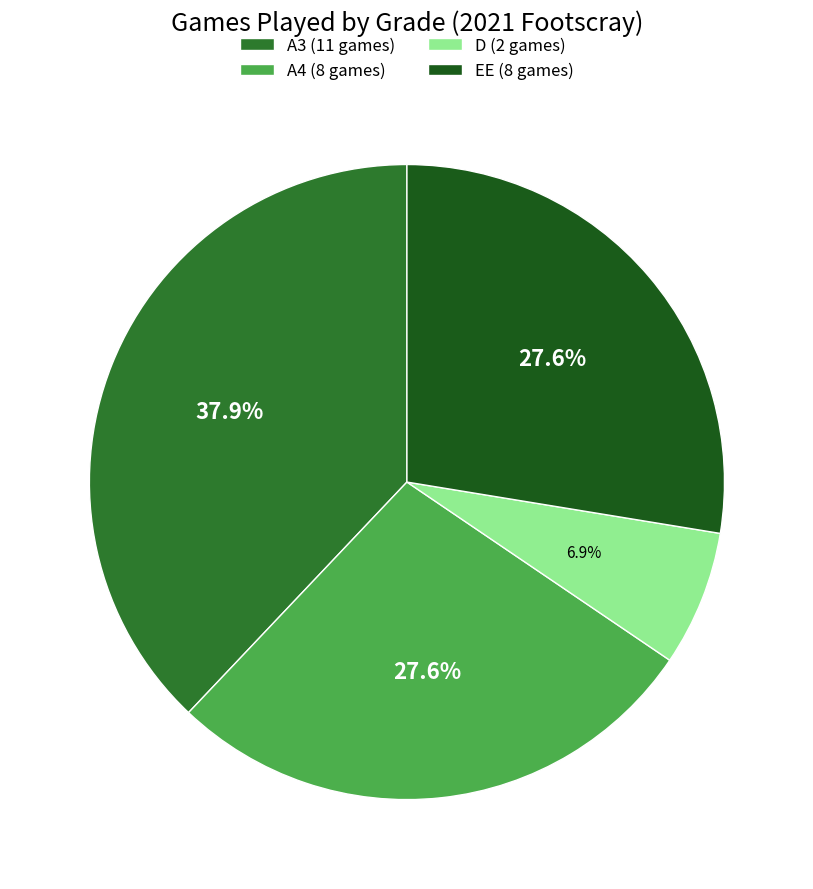

Is there any slice that represents more than half of the pie?

No